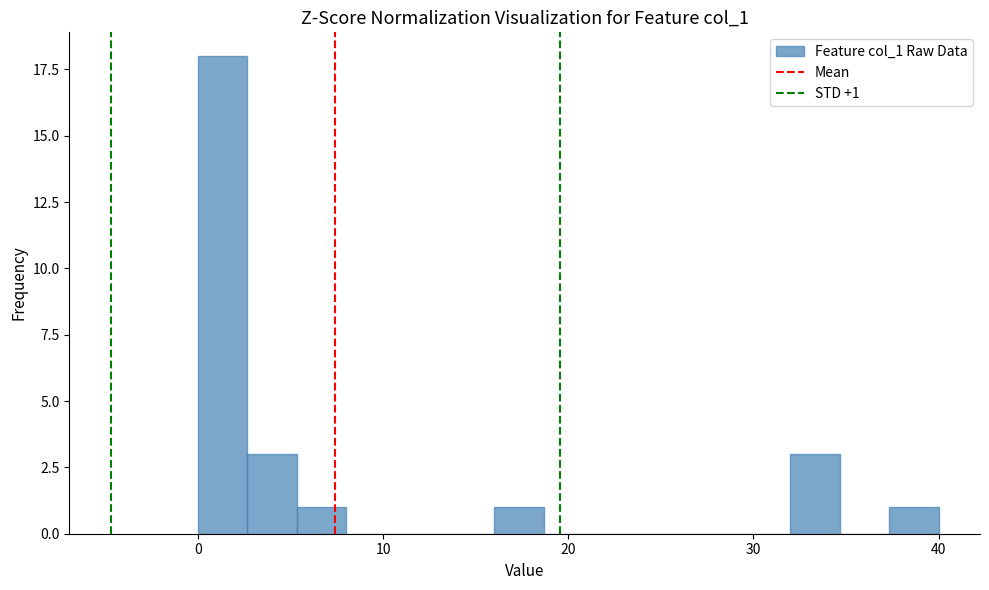

Around what value on the x-axis is the tallest bar? Give the approximate position of its centre, as read against the axis.

1